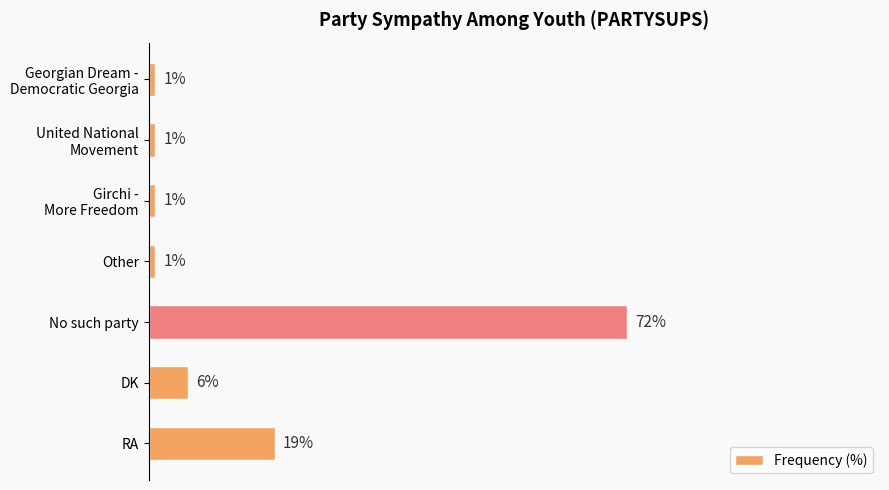

Between No such party and DK, which is larger?

No such party